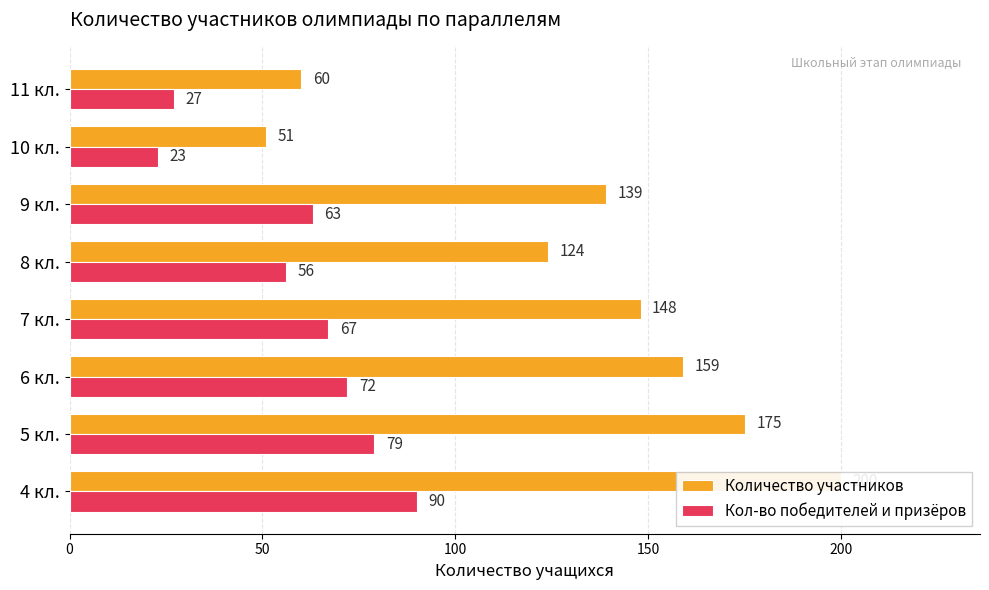

Which series has the widest spread of values?

Количество участников